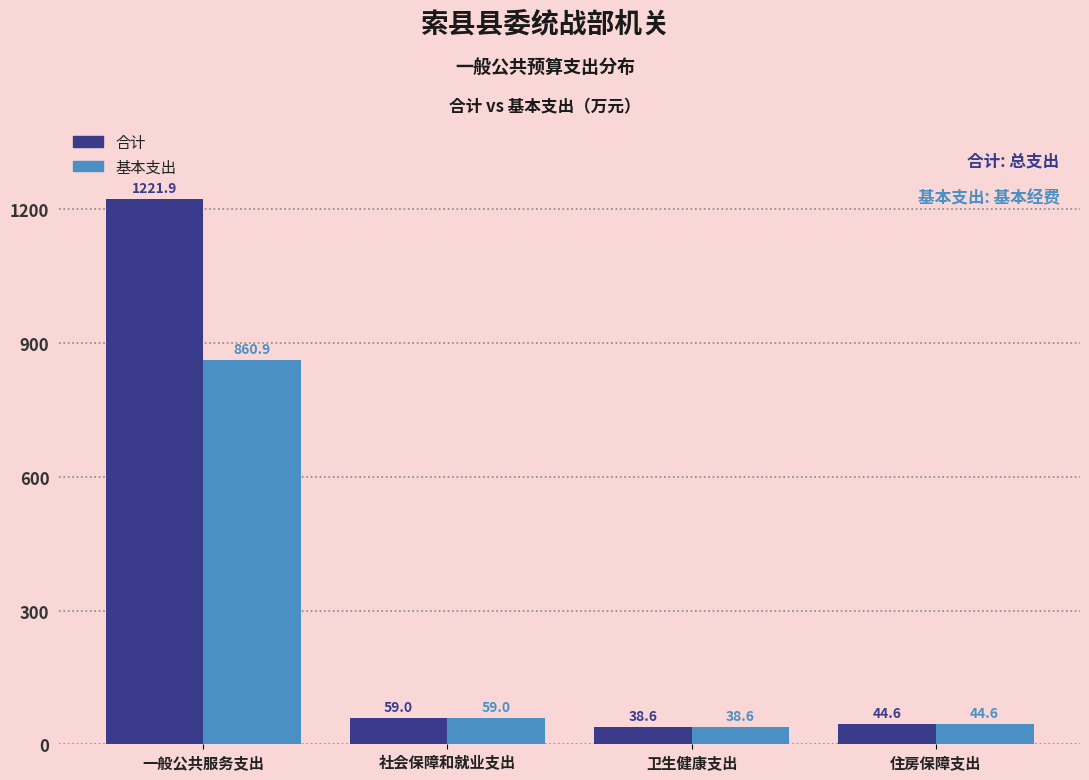

Reading left to right, list all the values displayed in this chart.

合计: 1221.9	59.0	38.6	44.6
基本支出: 860.9	59.0	38.6	44.6